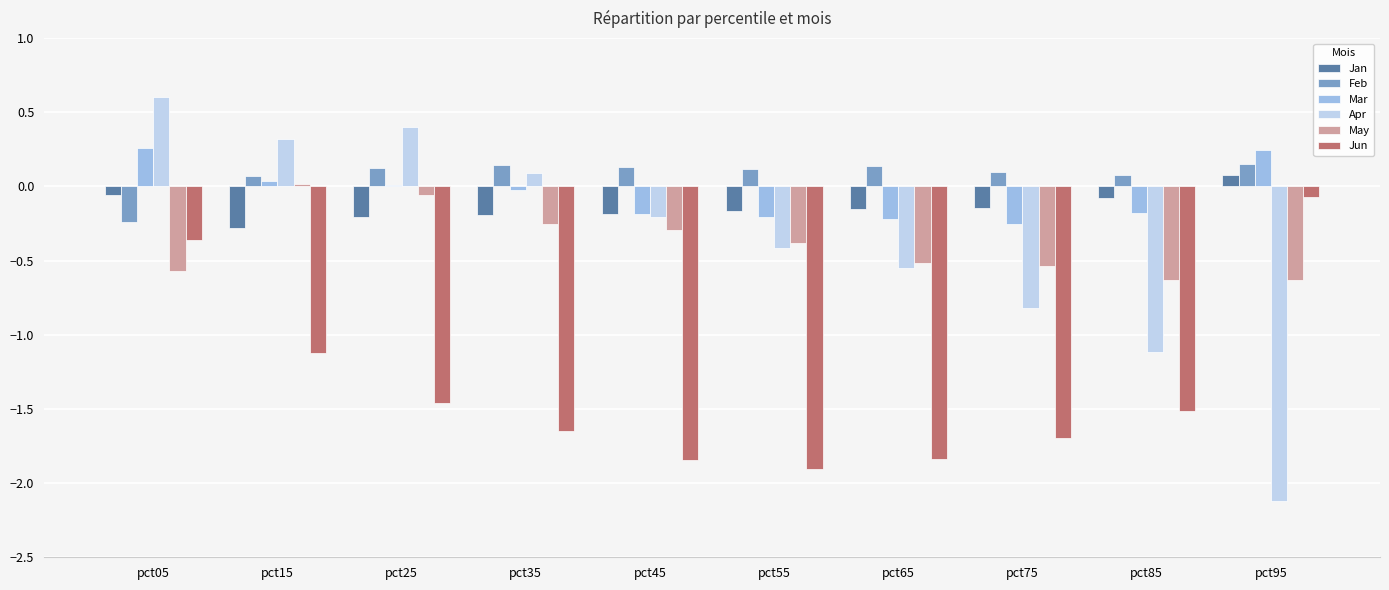

What is the spread (max minus min) of values at pct35?

1.8